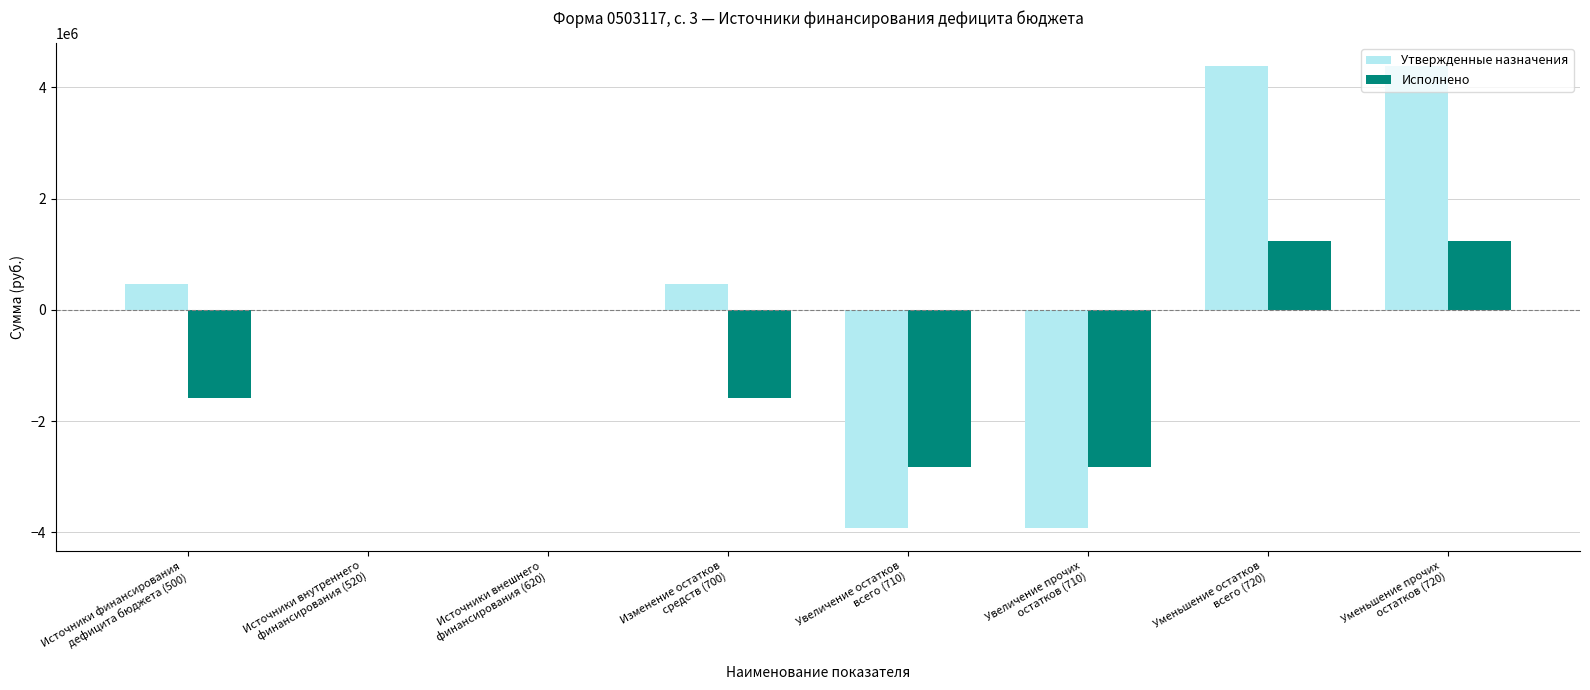

What is the sum of all Исполнено values?

-6363980.6